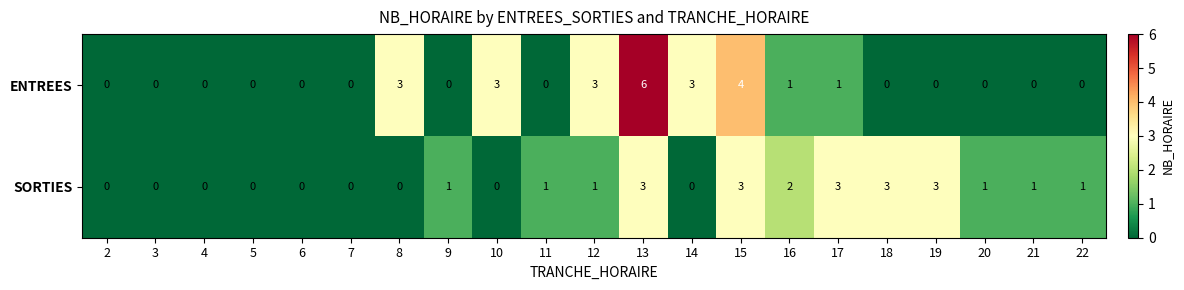

Which series has the largest range (max minus min)?

ENTREES